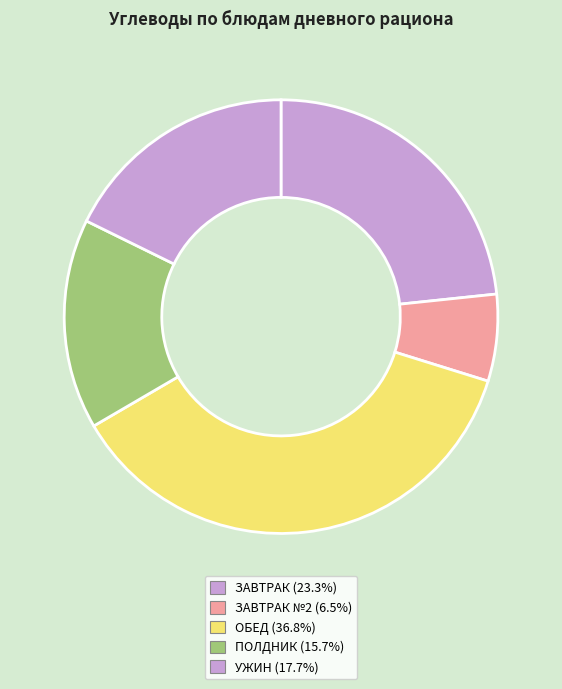

How many slices are in this pie chart?

5